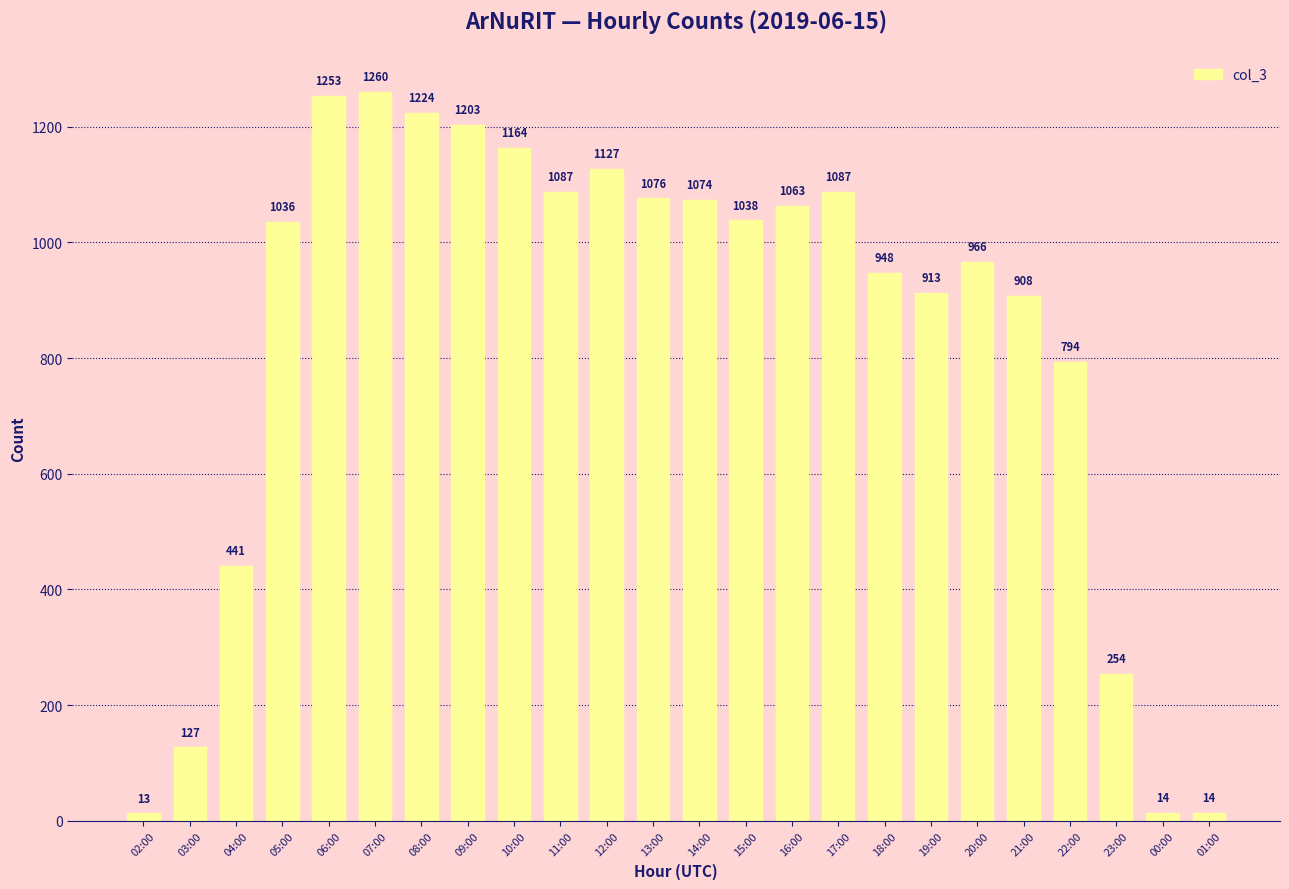

What is the difference between the maximum and minimum values?

1247